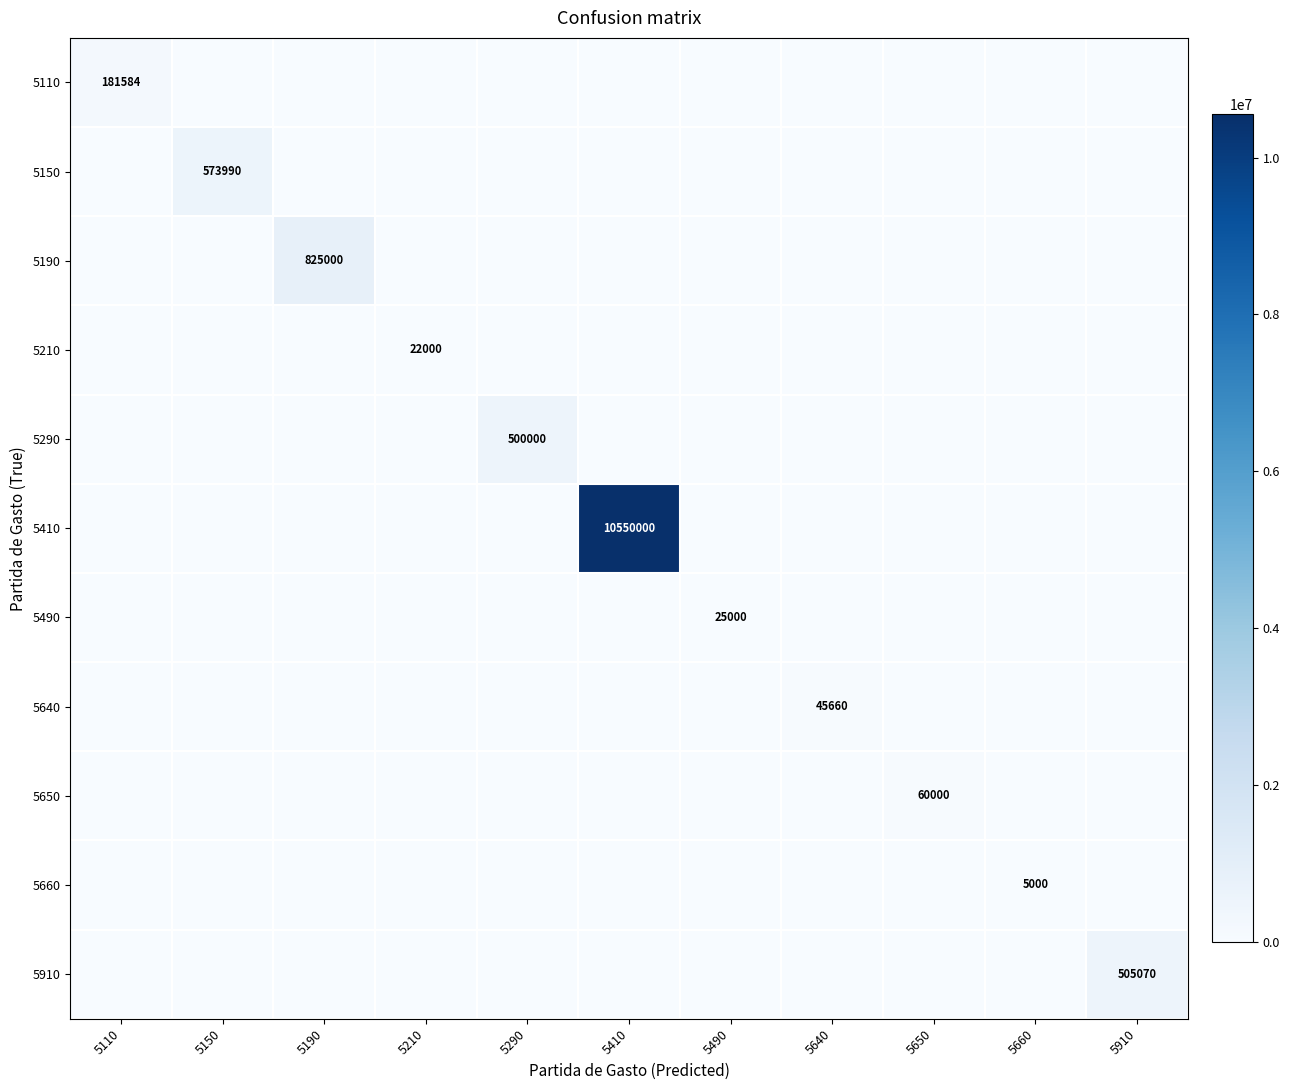

True or false: 5640 has a value of 45660 at 5640.

True